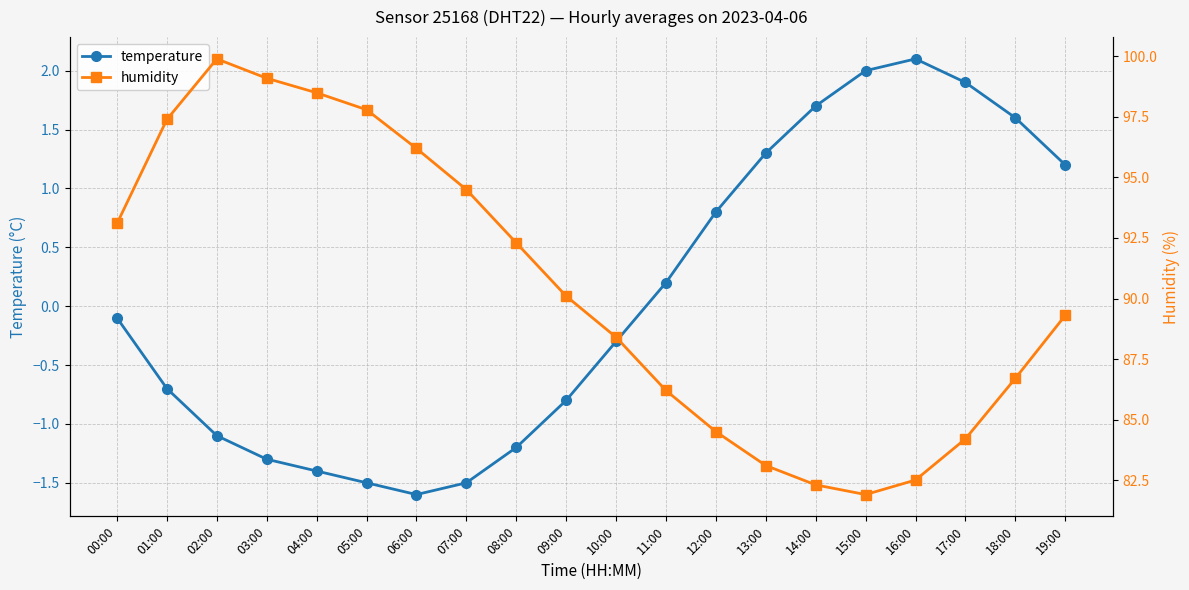

Is it true that temperature equals -0.2 at 10:00?

False